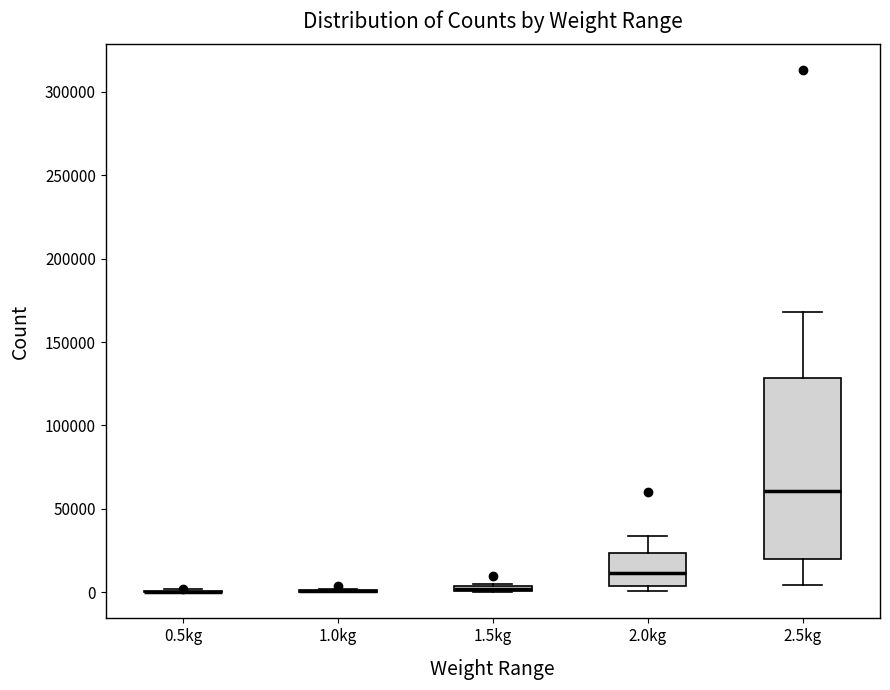

Which box is the tallest, from its lower edge to its upper edge?

2.5kg